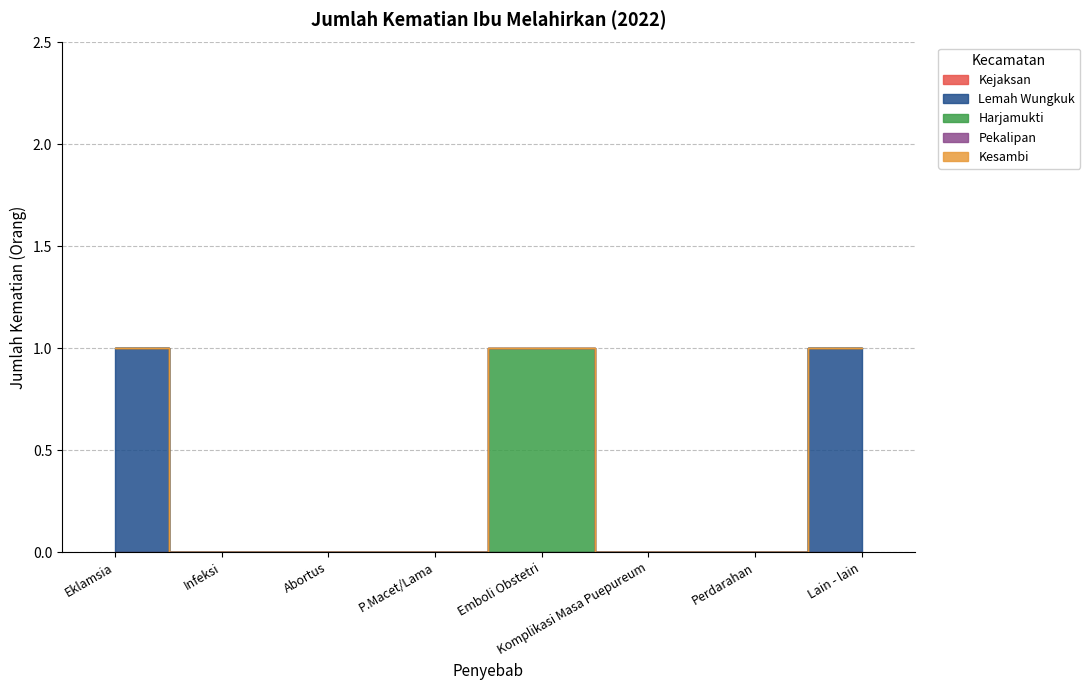

True or false: Kejaksan has a value of 0 at Lain - lain.

True